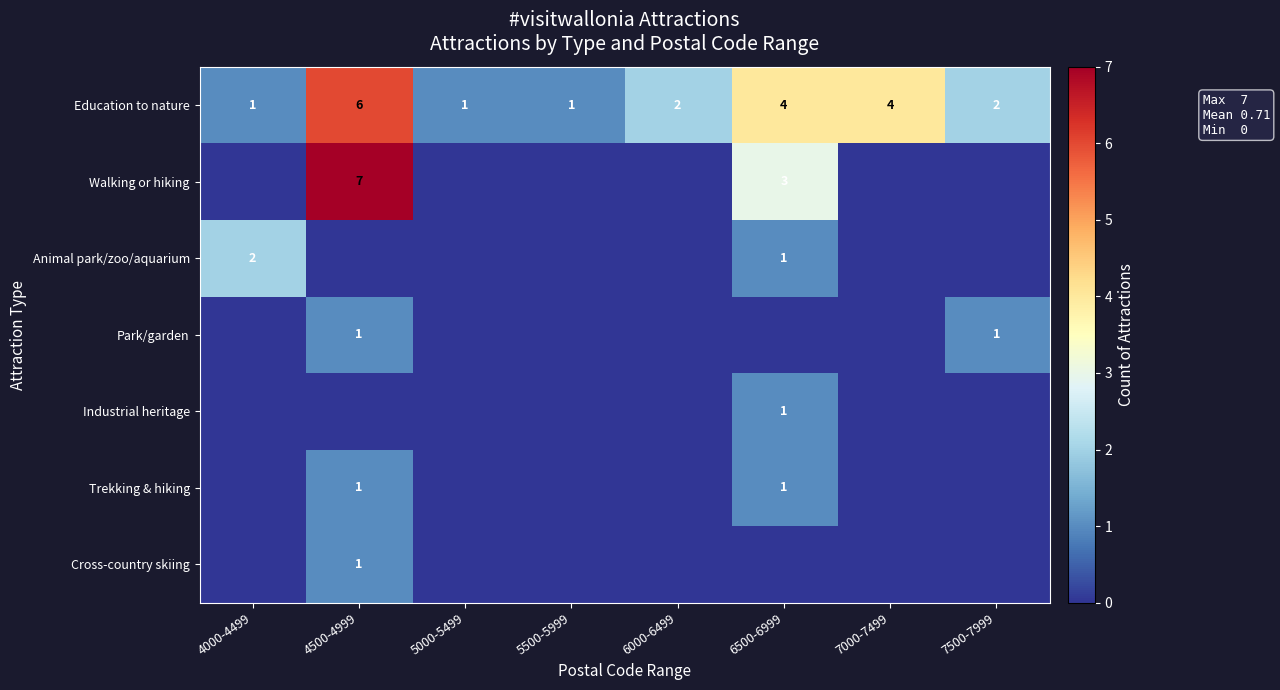

What is the spread (max minus min) of values at 4000-4499?

2